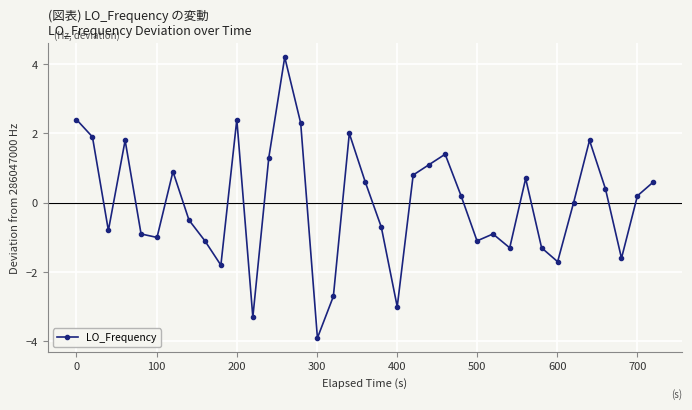

Does the chart have visible grid lines?

Yes